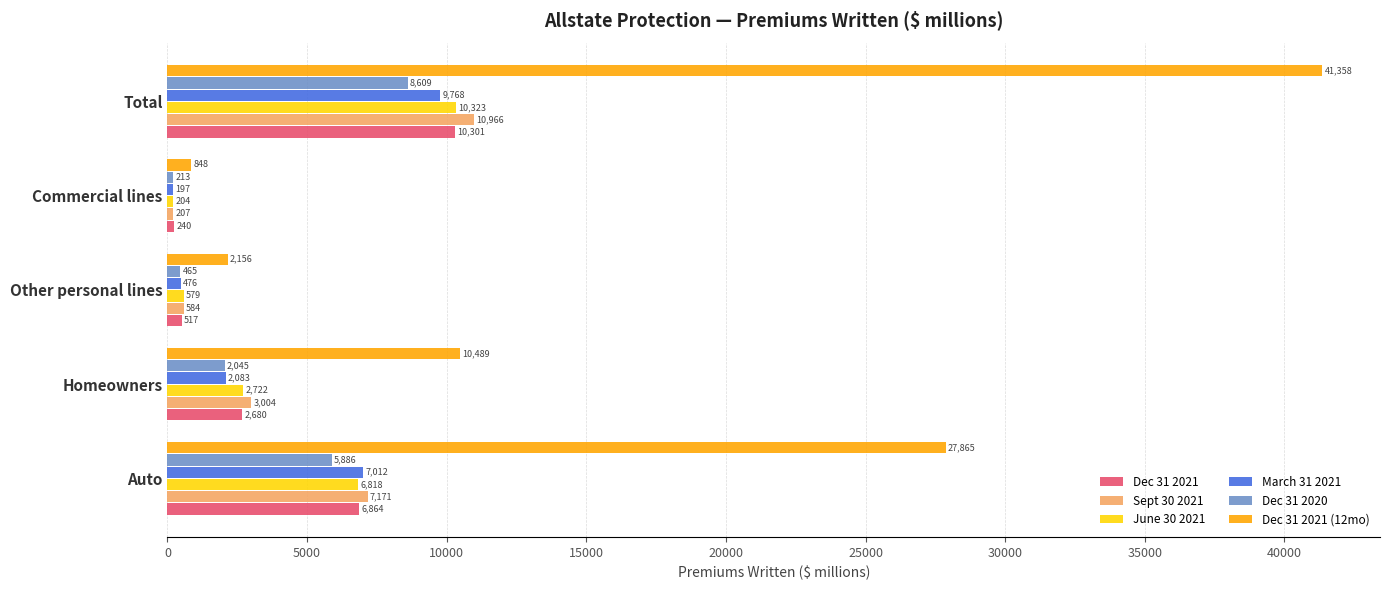

Which category has the highest value in the Dec 31 2021 (12mo) series?

Total